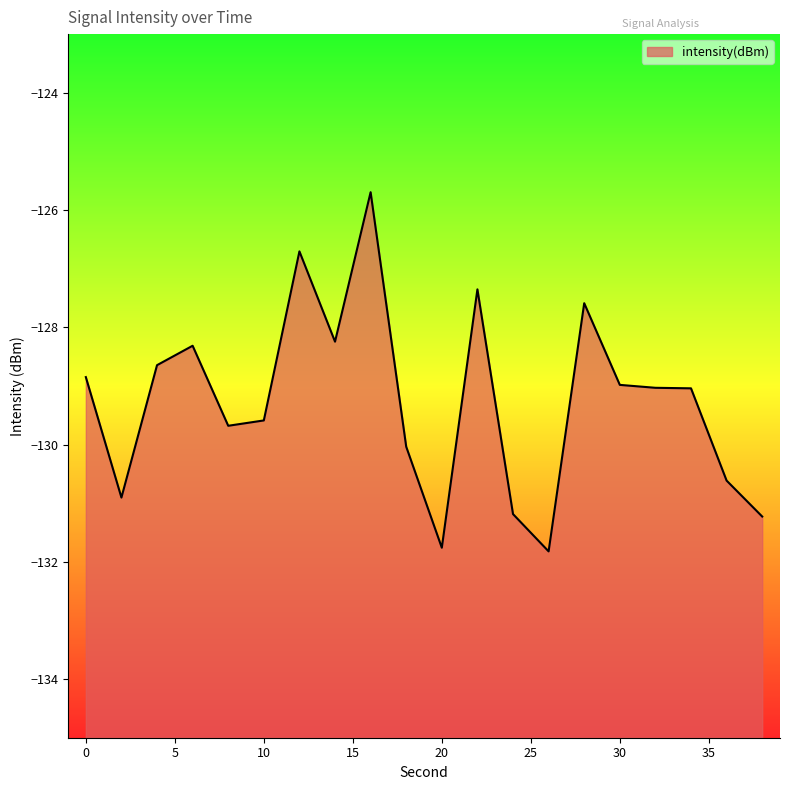

What is the change in value from 20 to 38?

+0.5